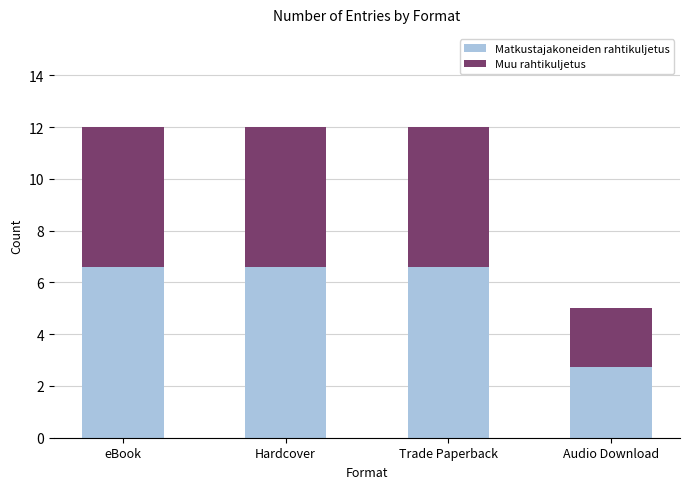

What is the total value across all series at eBook?

12.0